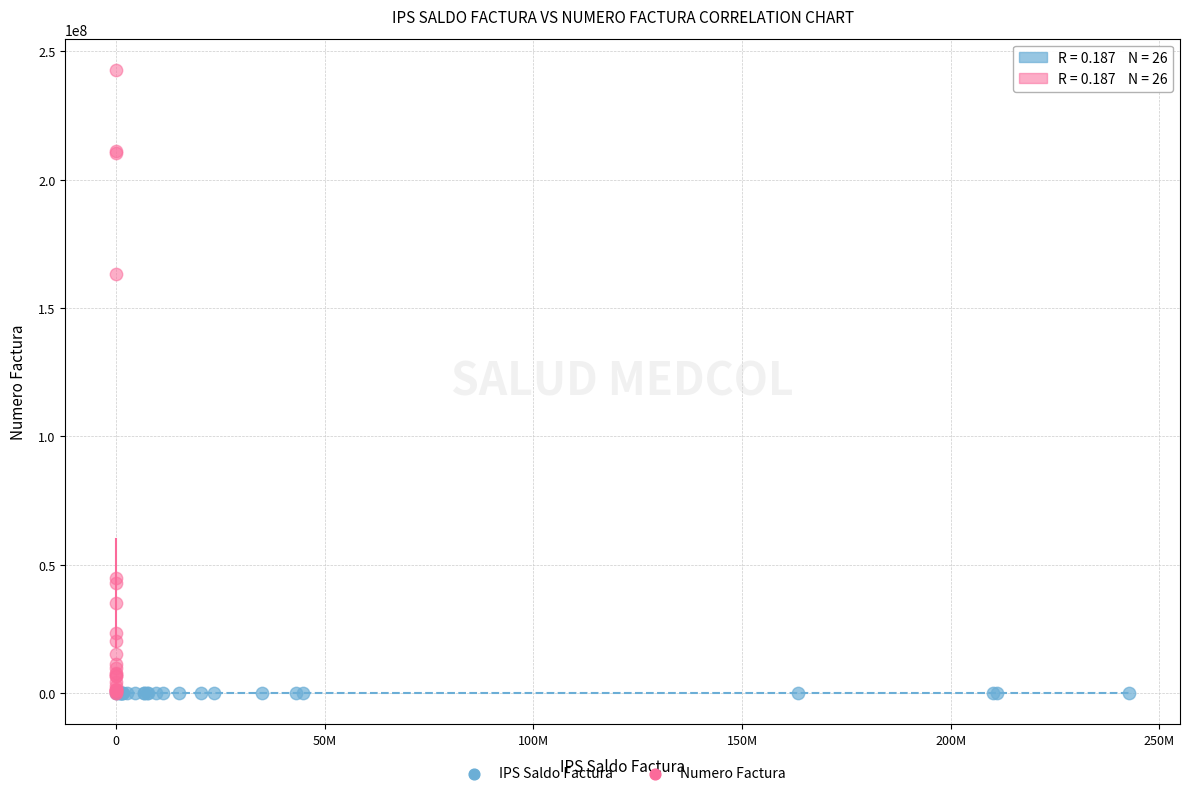

Which series contains the highest Y value?

Numero Factura